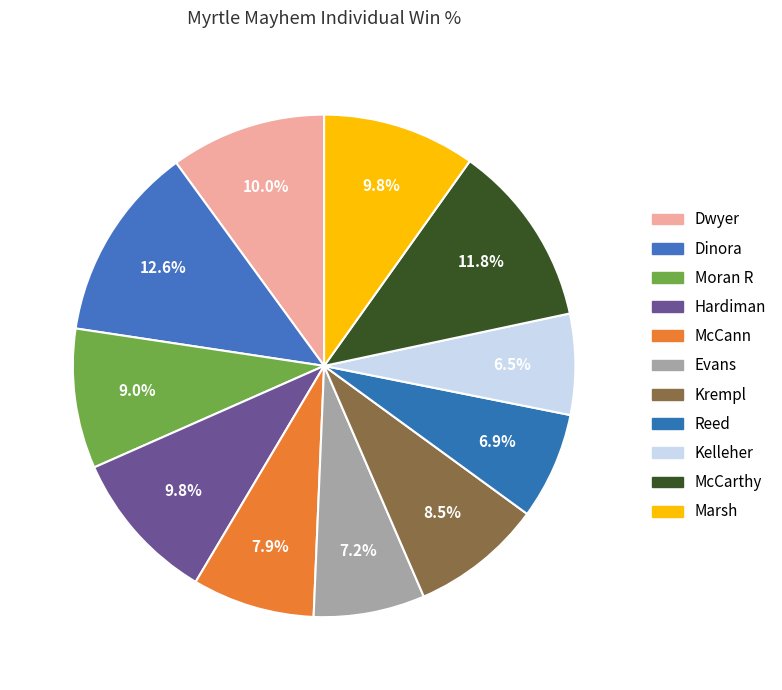

To the nearest percent, what is the average slice percentage?

9%